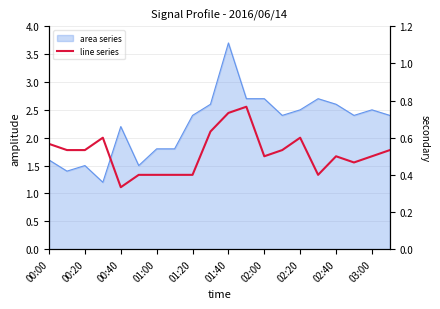

What is the sum of all values?

10.3